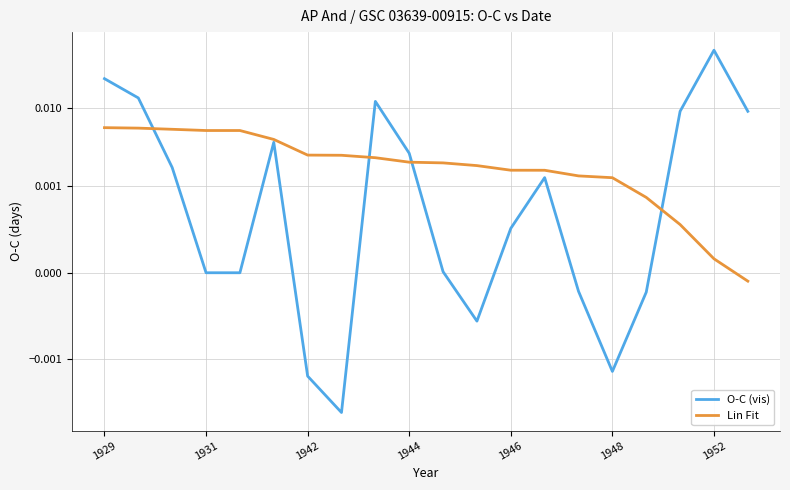

Reading left to right, transcribe all the data shown in this chart.

O-C (vis): 0.0	0.0	0.0	0.0	0.0	0.0	-0.0	-0.0	0.0	0.0	0.0	-0.0	0.0	0.0	-0.0	-0.0	-0.0	0.0	0.1	0.0
Lin Fit: 0.0	0.0	0.0	0.0	0.0	0.0	0.0	0.0	0.0	0.0	0.0	0.0	0.0	0.0	0.0	0.0	0.0	0.0	0.0	-0.0